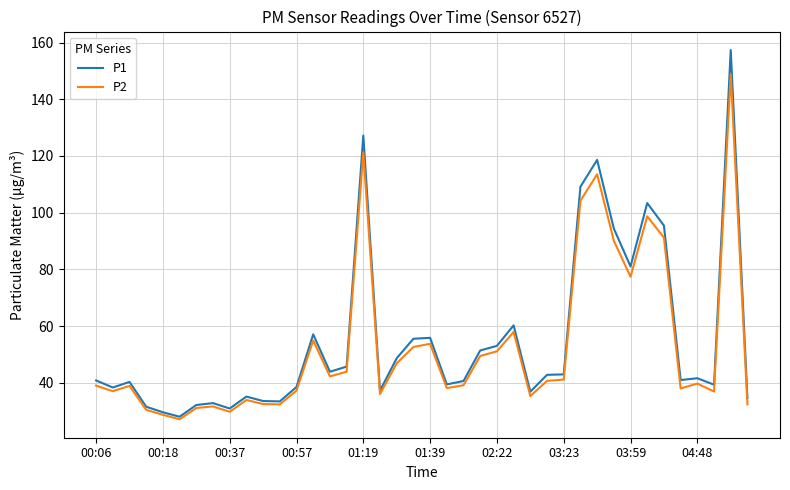

What is the minimum value for P2?

27.1